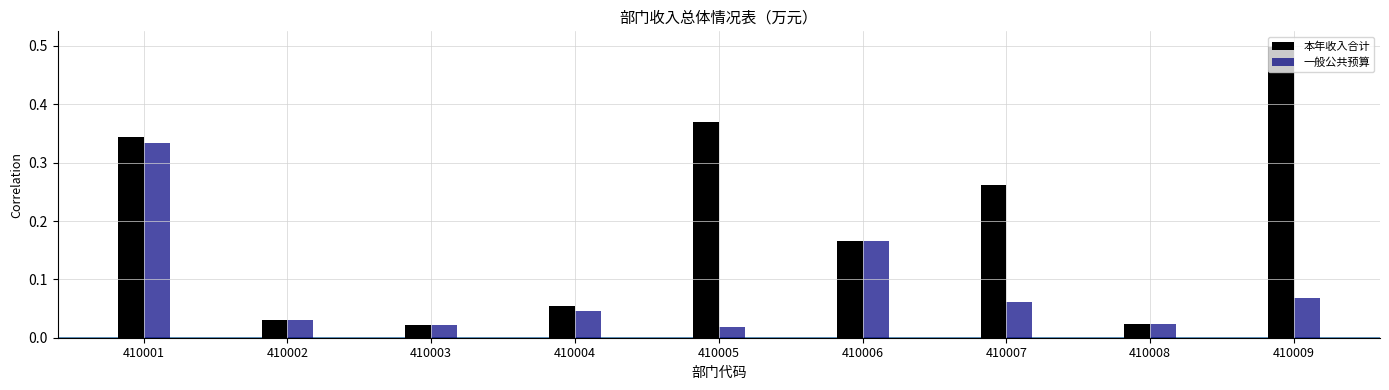

Which series has the widest spread of values?

本年收入合计